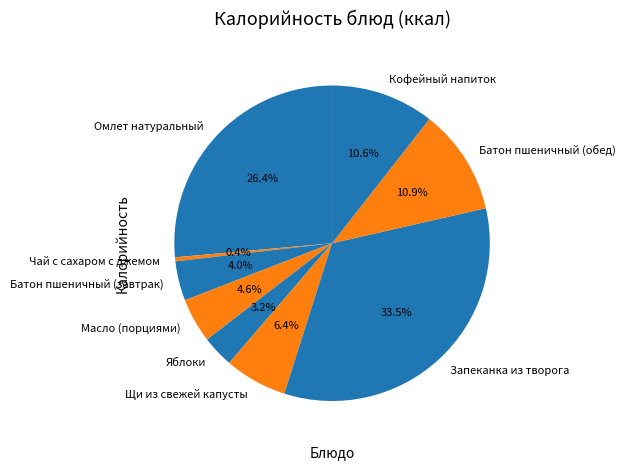

Combined, what portion of the pie is Омлет натуральный and Масло (порциями)?

31.0%